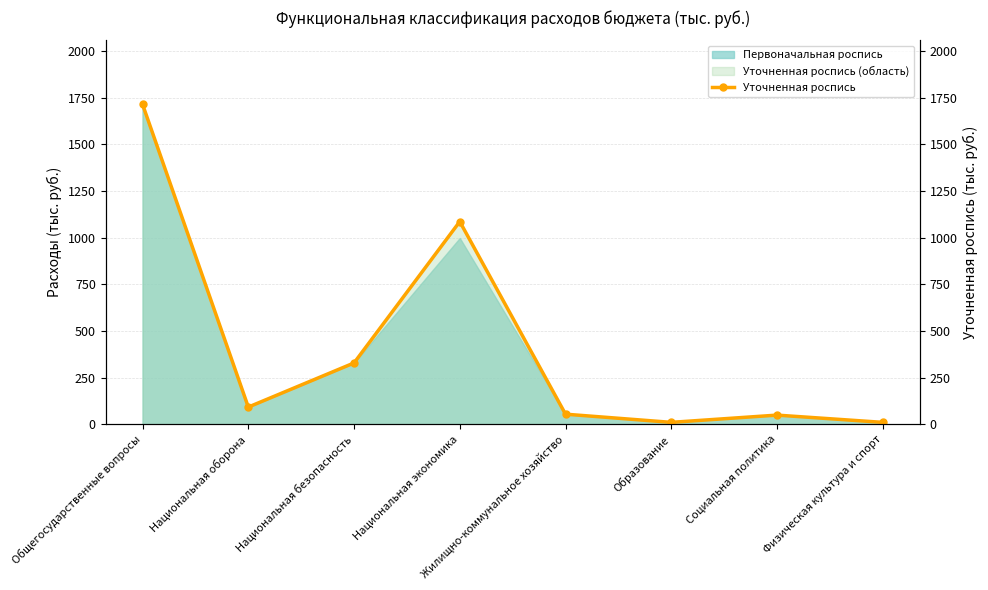

What is the difference between the values at Национальная оборона and Физическая культура и спорт?

81.8